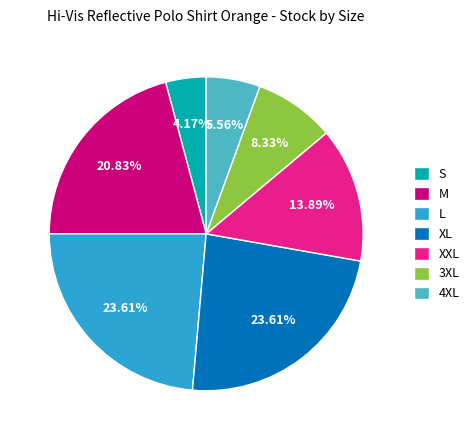

Which slice is the smallest?

S